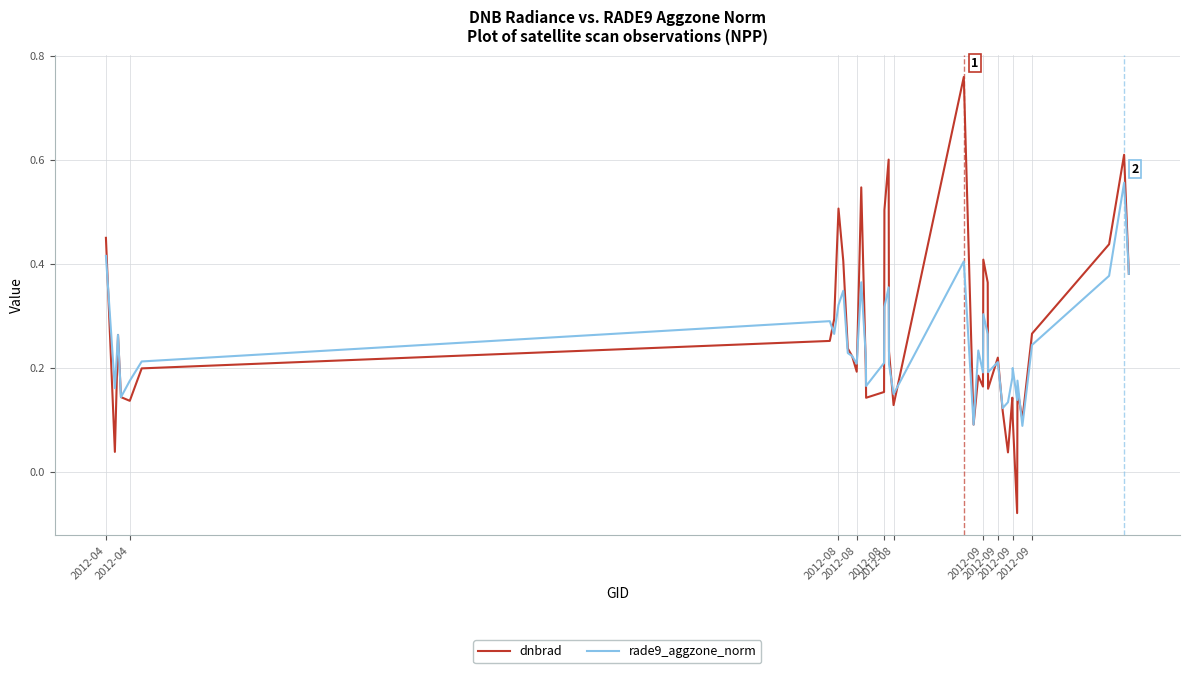

Rank the series by their maximum value, from lowest to highest.

rade9_aggzone_norm, dnbrad